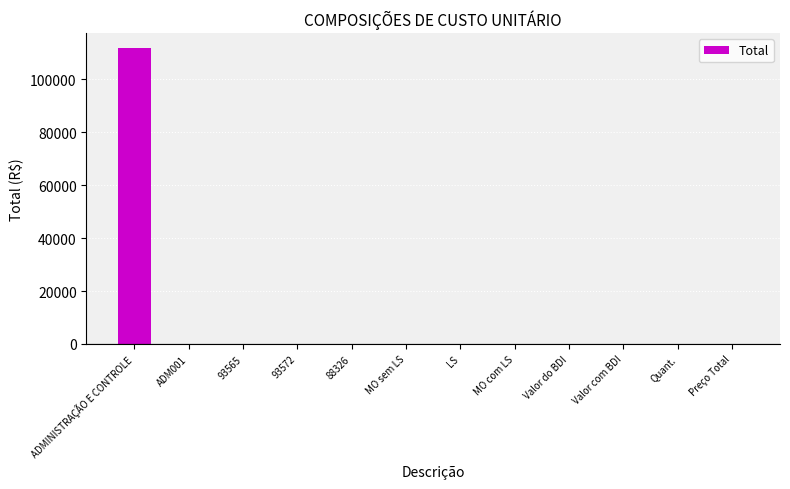

Are the bars grouped side by side (vs. stacked)?

No